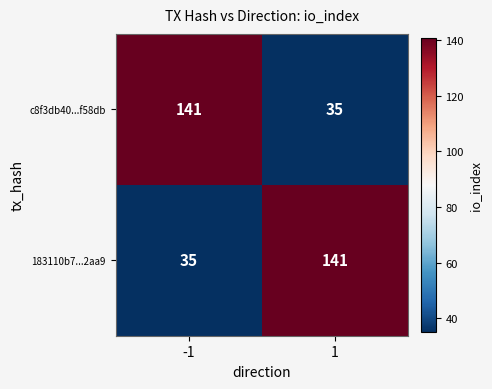

What is the difference between the 183110b7...2aa9 values at 1 and -1?

106